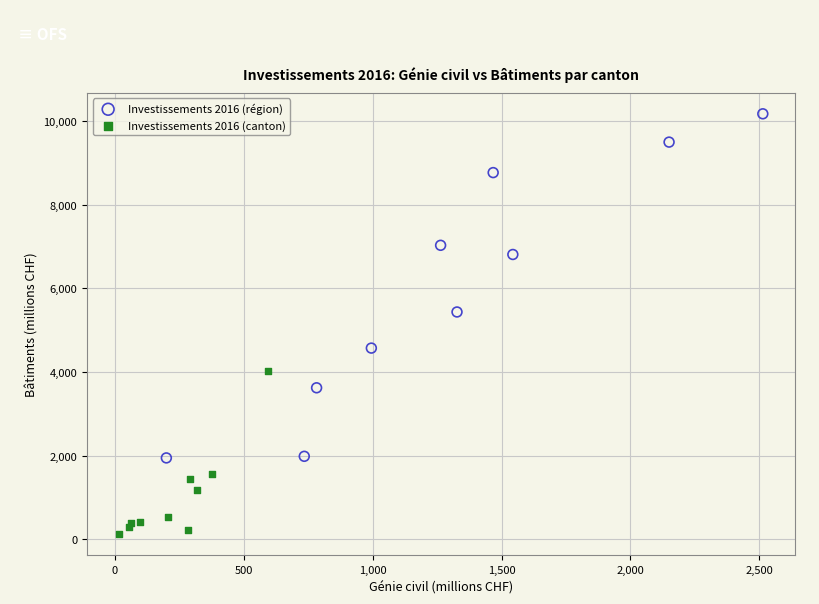

Which series contains the lowest Y value?

Investissements 2016 (canton)